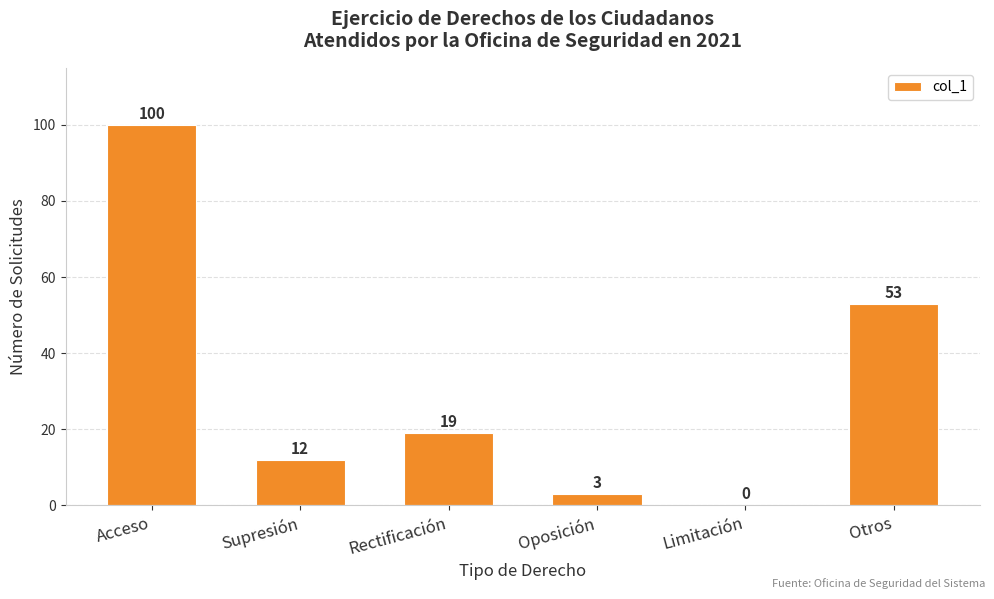

Is it true that the value at Limitación is 0?

True